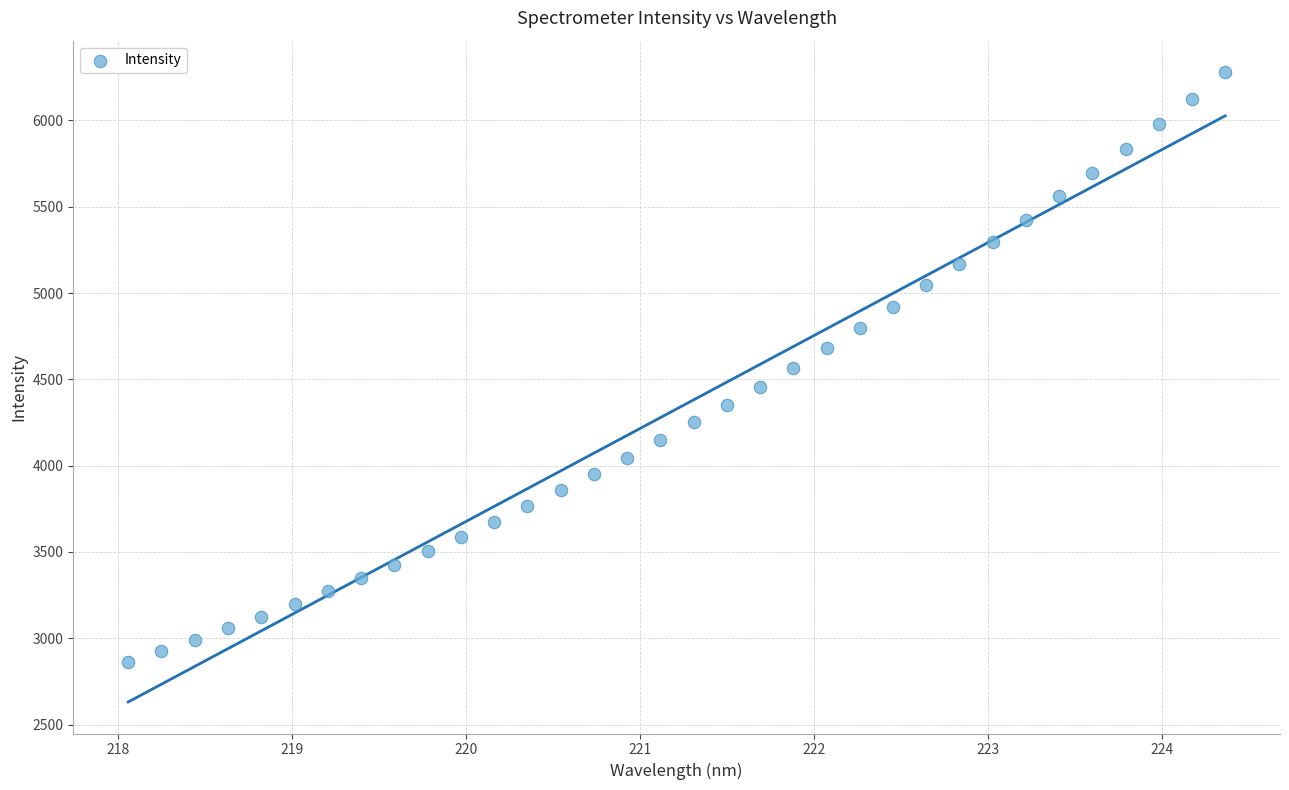

What is the range of X values (max minus min)?

6.3